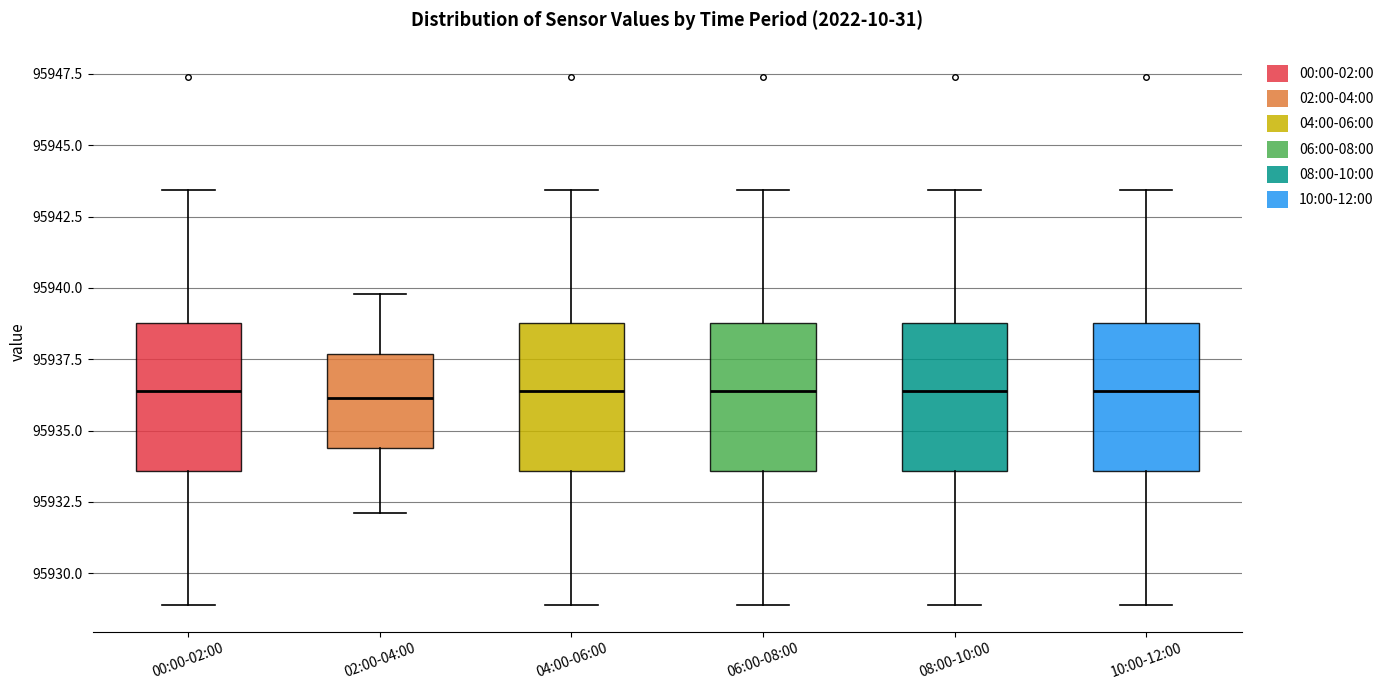

Where does the upper whisker of the box for 02:00-04:00 end on the y-axis? The values are not printed on the chart, so give them approximately, as read against the axis.

95940.0